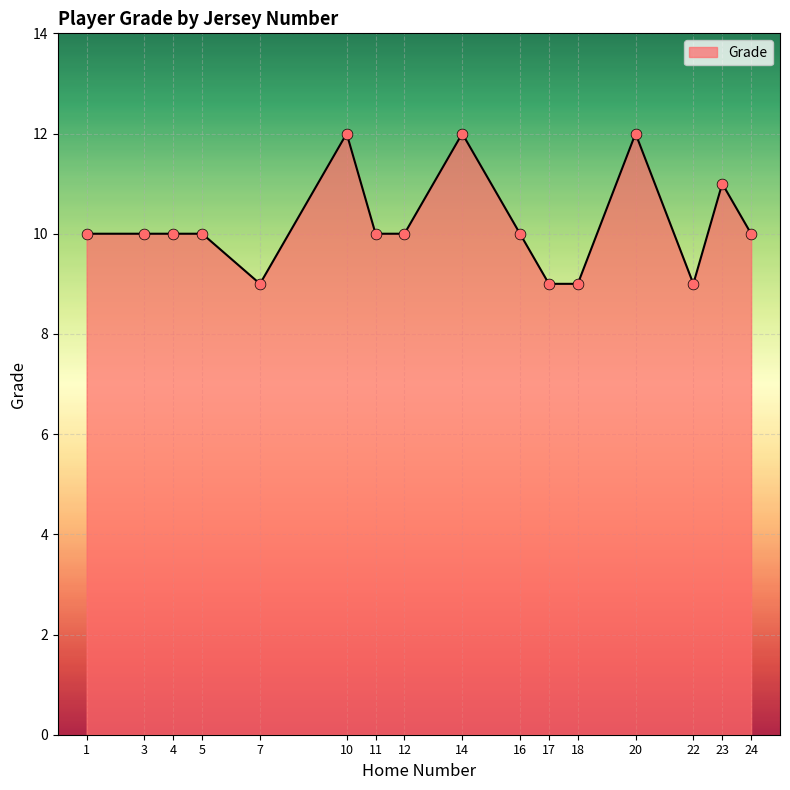

Which has a higher value, 11 or 23?

23